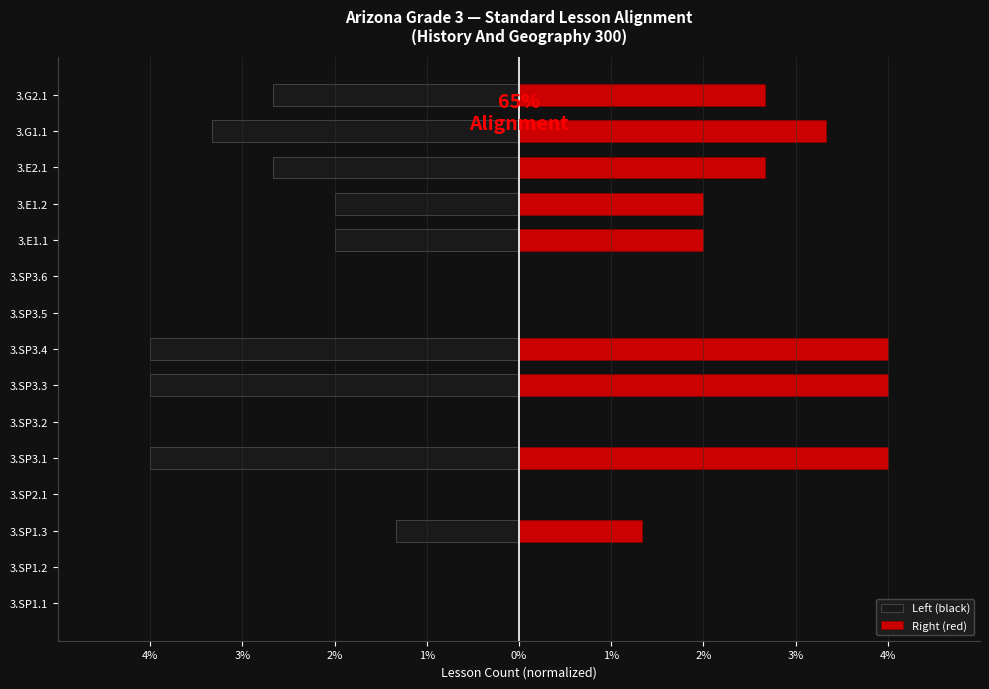

Rank the series at 3.SP3.4 from lowest to highest value.

Left (black), Right (red)